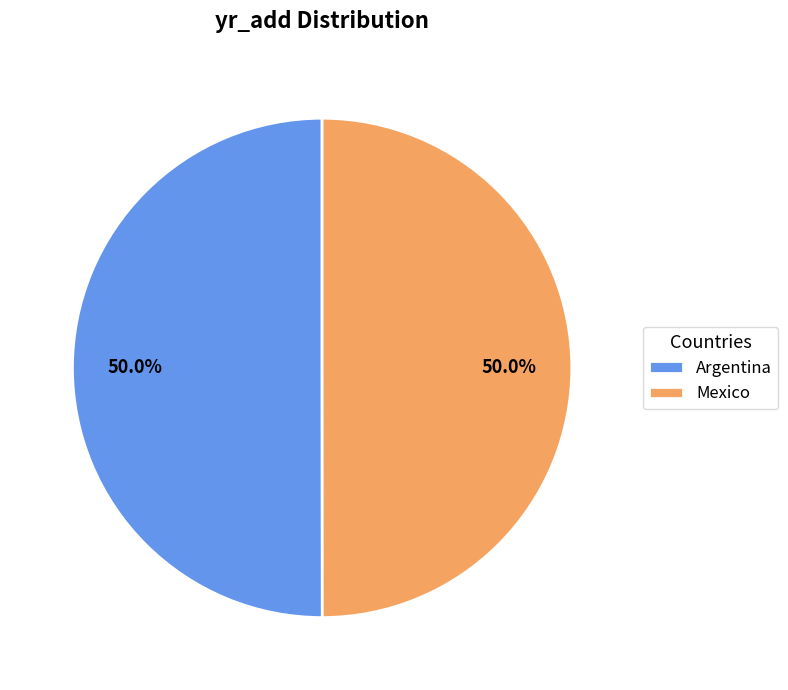

What portion of the pie excludes Mexico?

50.0%